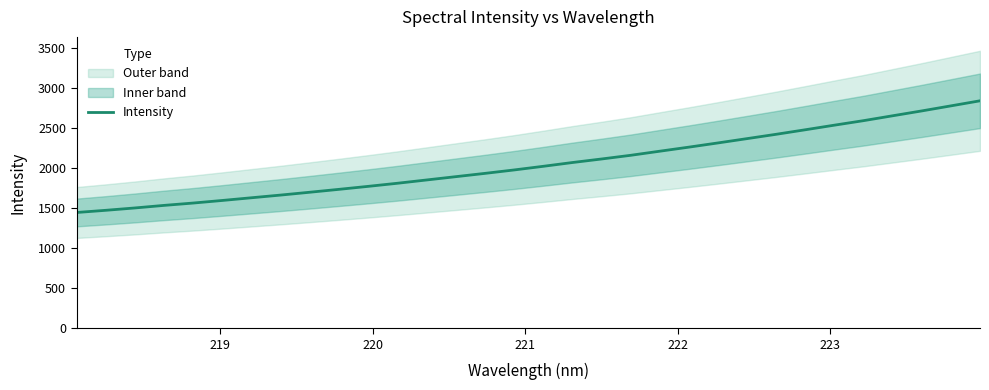

The chart shows a value of 884.0 at 218. True or false?

False